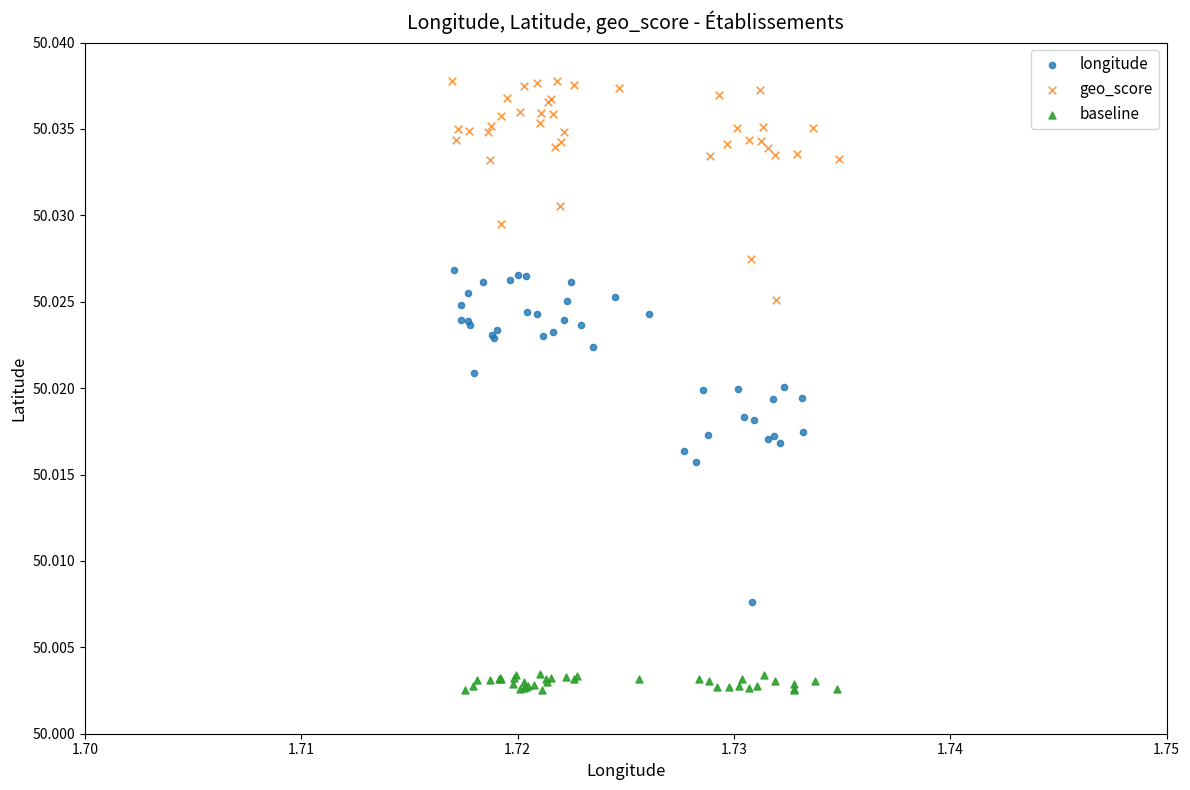

Which series reaches the maximum Y coordinate?

geo_score